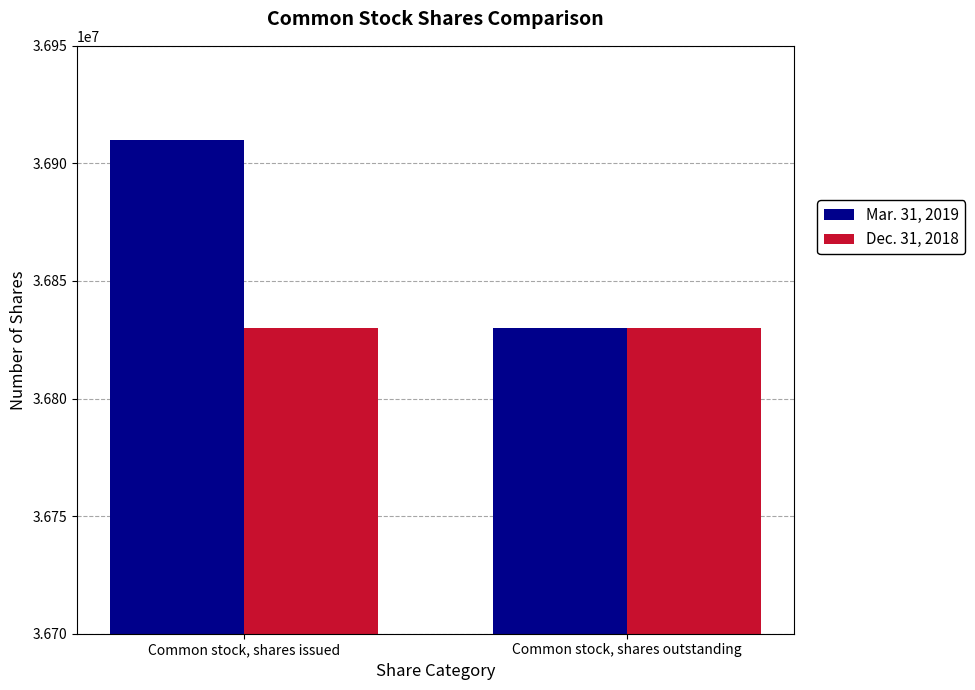

Reading left to right, transcribe all the data shown in this chart.

Mar. 31, 2019: 36909857	36829857
Dec. 31, 2018: 36829857	36829857